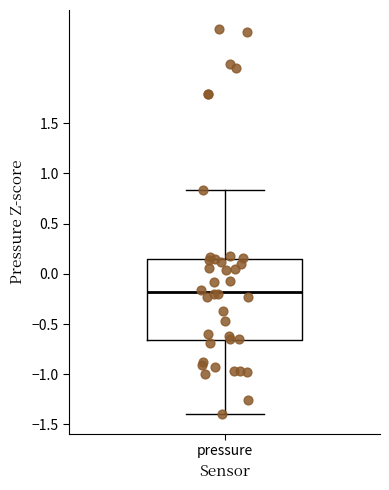

Read this box plot against the y-axis: the position of the median line, the range covered by the box, and the ends of both whiskers. The values are not printed on the chart, so give them approximately, as read against the axis.

median -0.20, box -0.65 to 0.15, whiskers -1.40 to 0.85